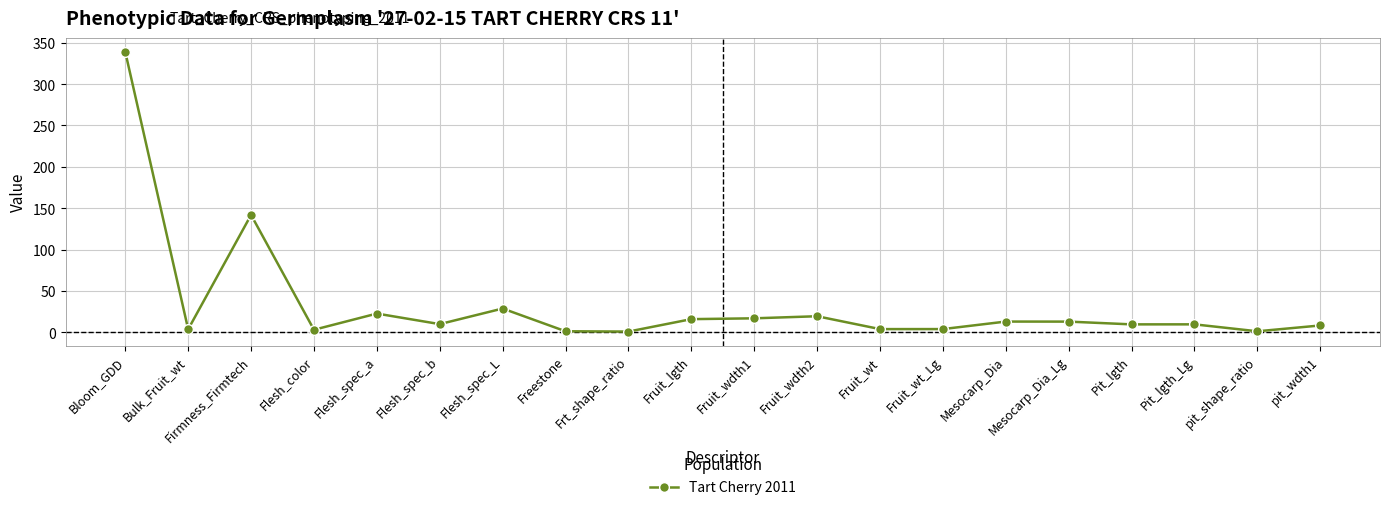

What is the value of the 1st point from the left?

338.9